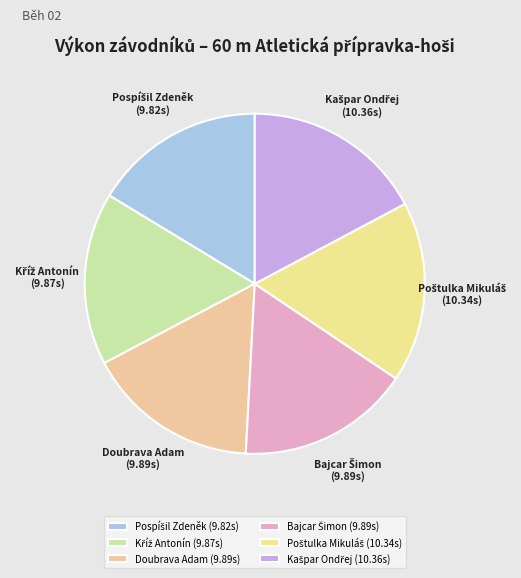

Is there a majority slice in this chart?

No